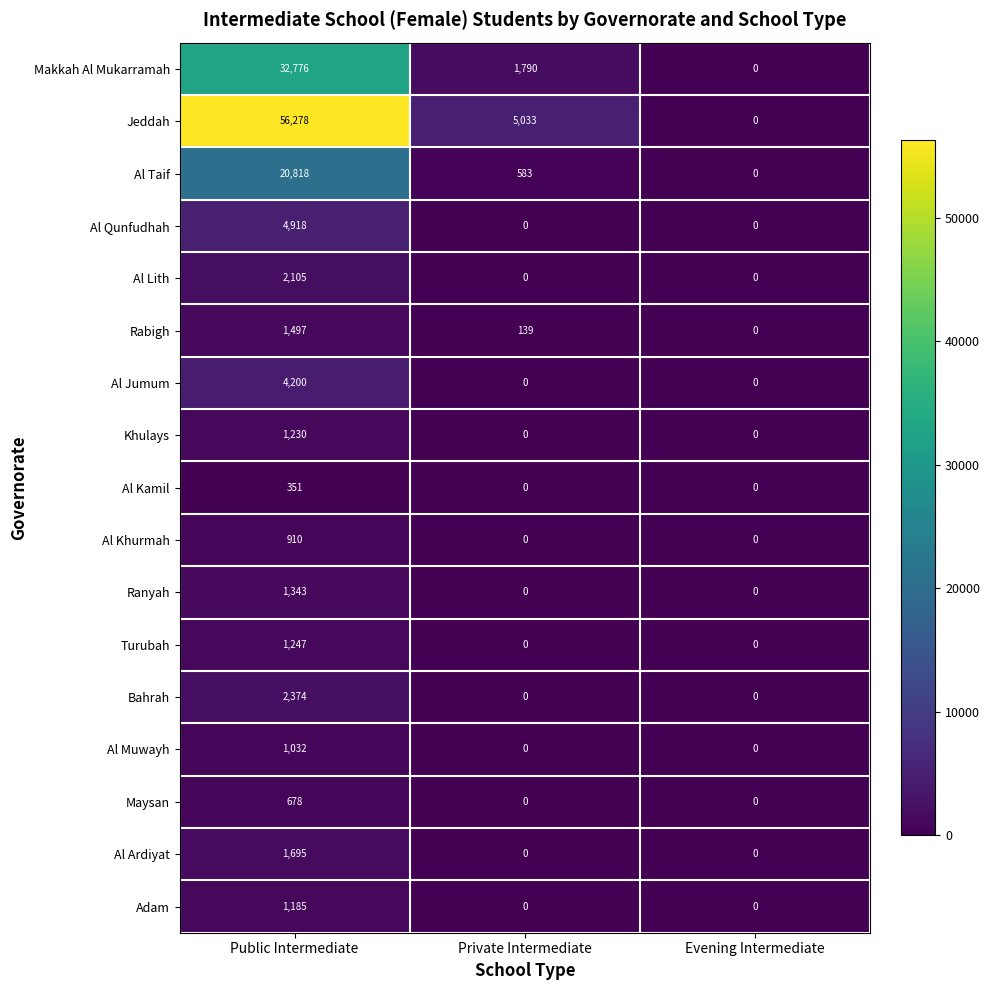

What is the sum of all Al Taif values?

21401